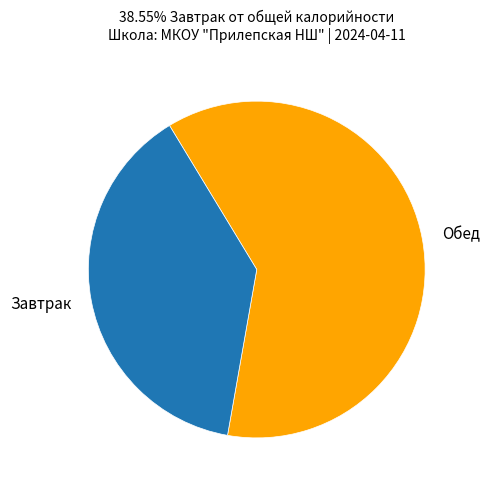

Approximately how many times larger is the value at Завтрак compared to Обед?

0.6